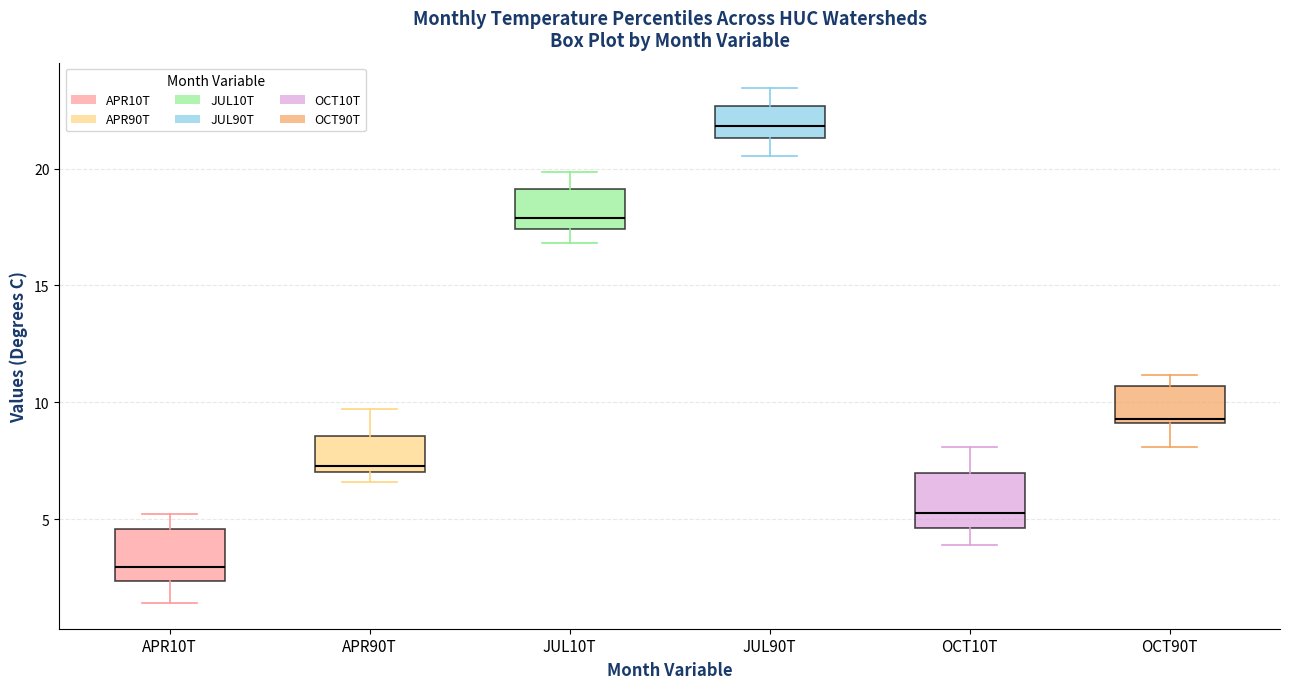

Where does the lower whisker of the box for JUL90T end on the y-axis? The values are not printed on the chart, so give them approximately, as read against the axis.

20.5